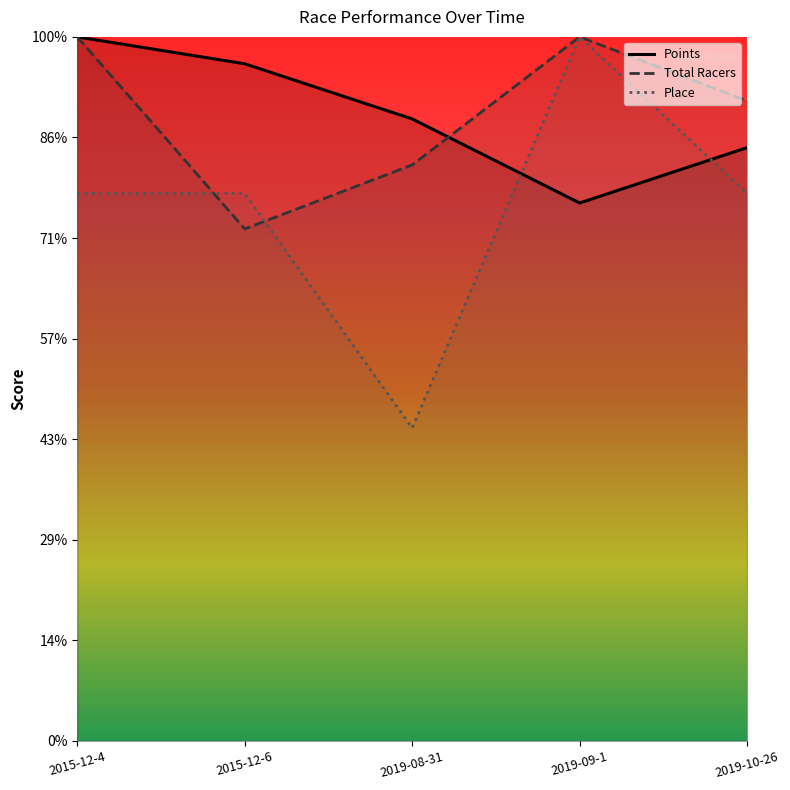

Count the number of categories in the chart.

5